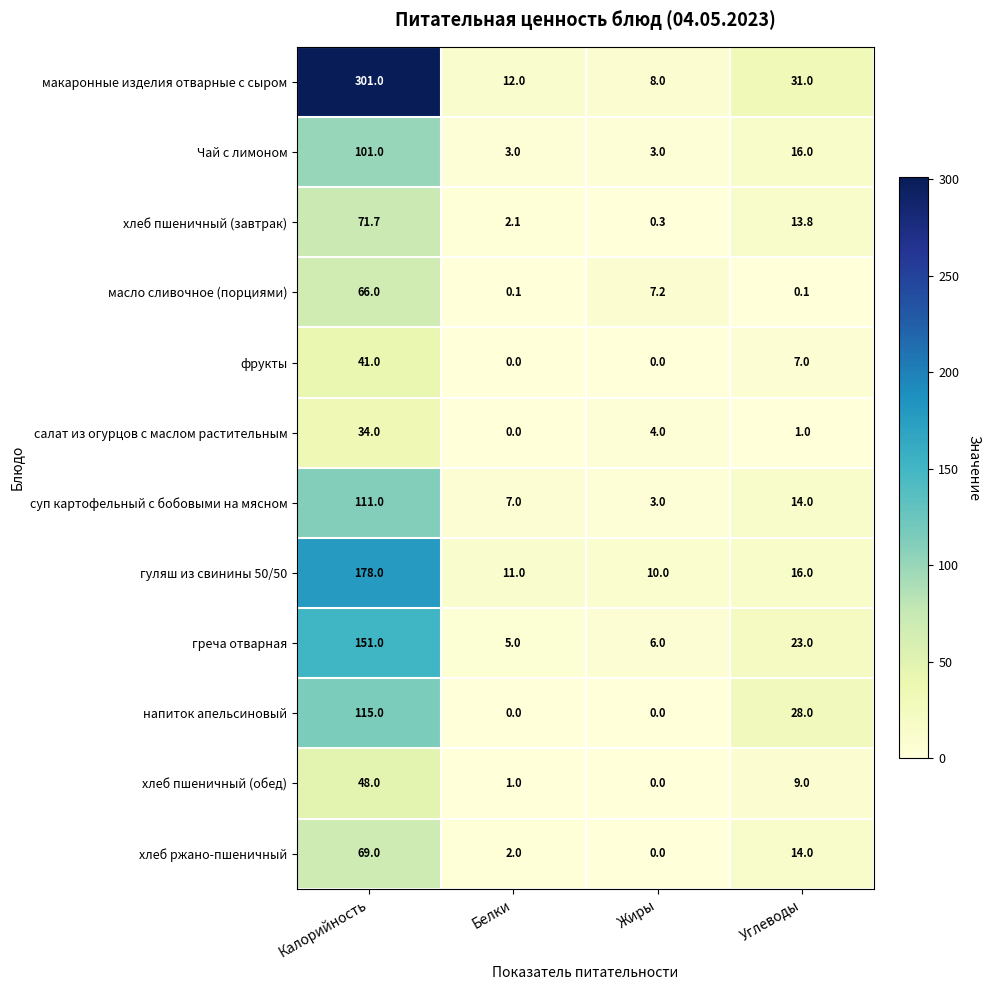

Rank the series by their maximum value, from lowest to highest.

салат из огурцов с маслом растительным, фрукты, хлеб пшеничный (обед), масло сливочное (порциями), хлеб ржано-пшеничный, хлеб пшеничный (завтрак), Чай с лимоном, суп картофельный с бобовыми на мясном, напиток апельсиновый, греча отварная, гуляш из свинины 50/50, макаронные изделия отварные с сыром